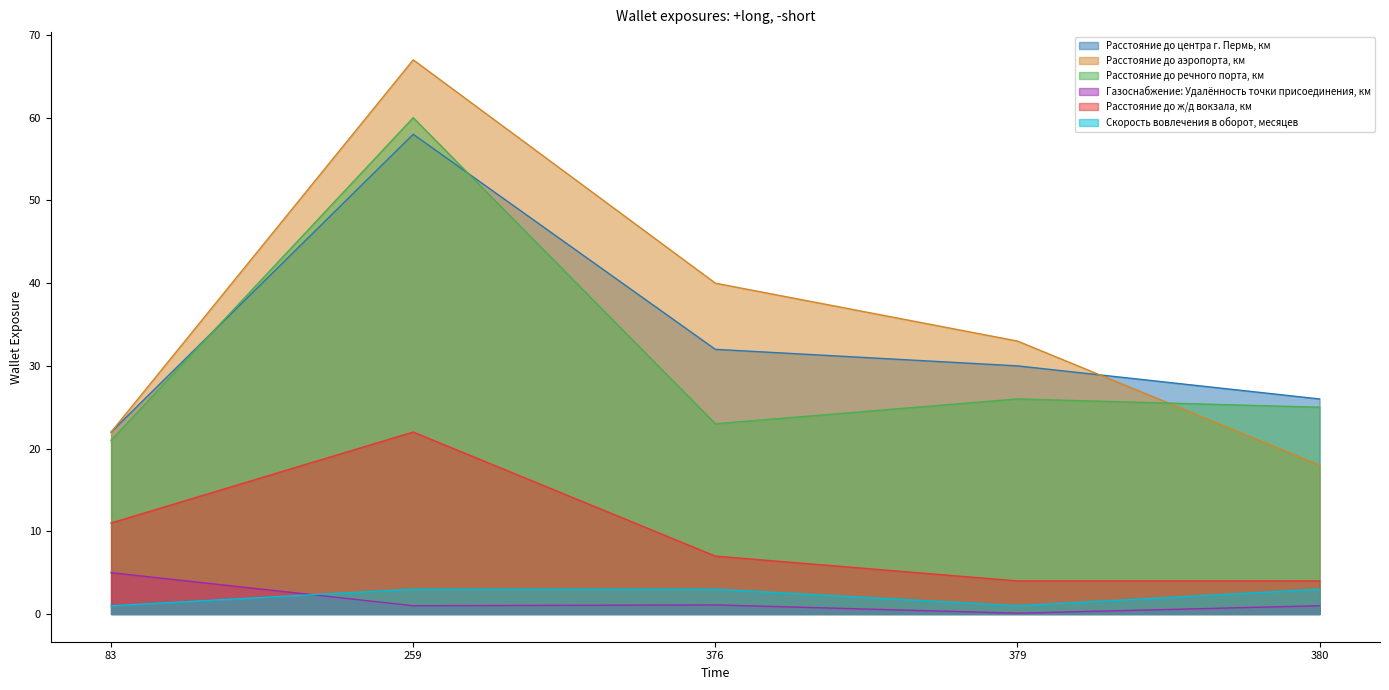

True or false: Расстояние до речного порта, км and Скорость вовлечения в оборот, месяцев cross at least once.

False